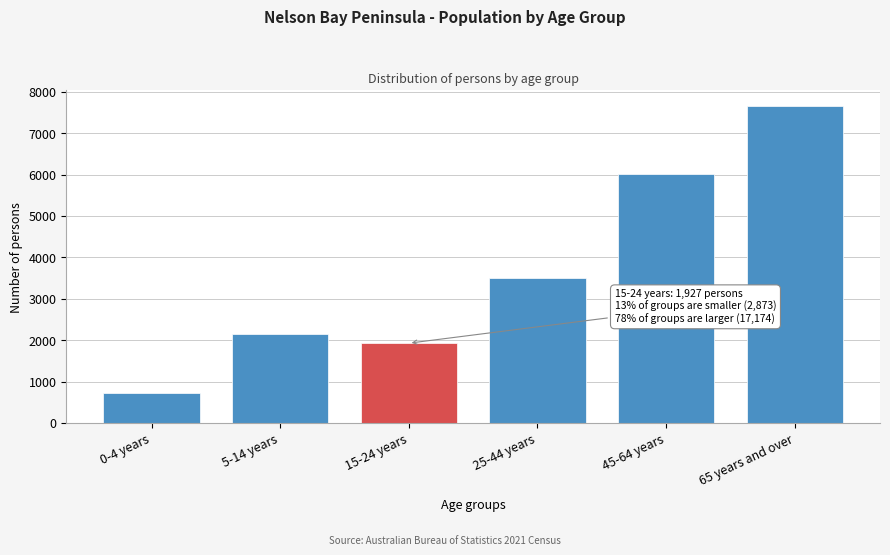

Reading left to right, transcribe all the data shown in this chart.

0-4 years=726	5-14 years=2147	15-24 years=1927	25-44 years=3503	45-64 years=6021	65 years and over=7650